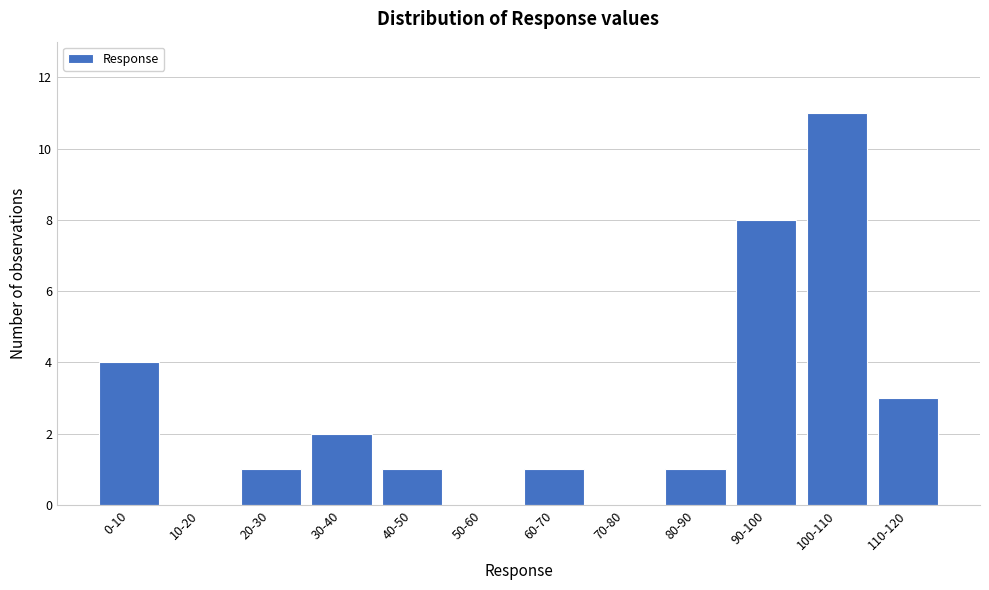

Reading left to right, transcribe all the data shown in this chart.

0-10=4	10-20=0	20-30=1	30-40=2	40-50=1	50-60=0	60-70=1	70-80=0	80-90=1	90-100=8	100-110=11	110-120=3